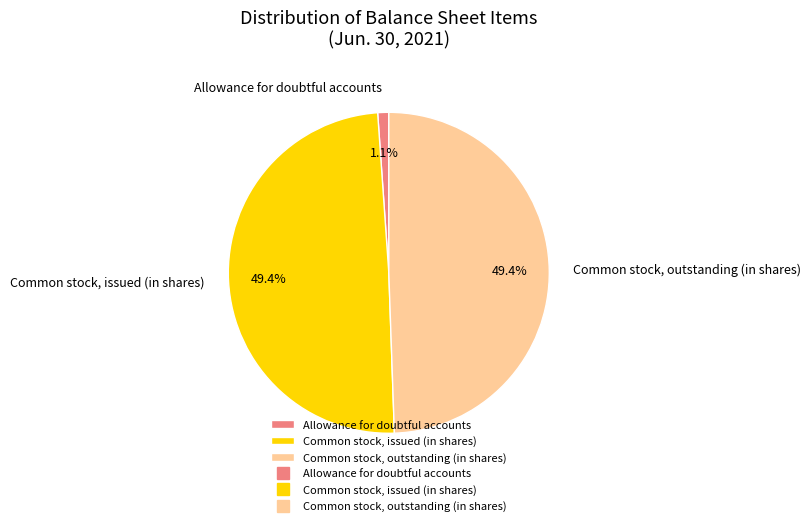

To the nearest percent, what portion does Allowance for doubtful accounts represent?

1%